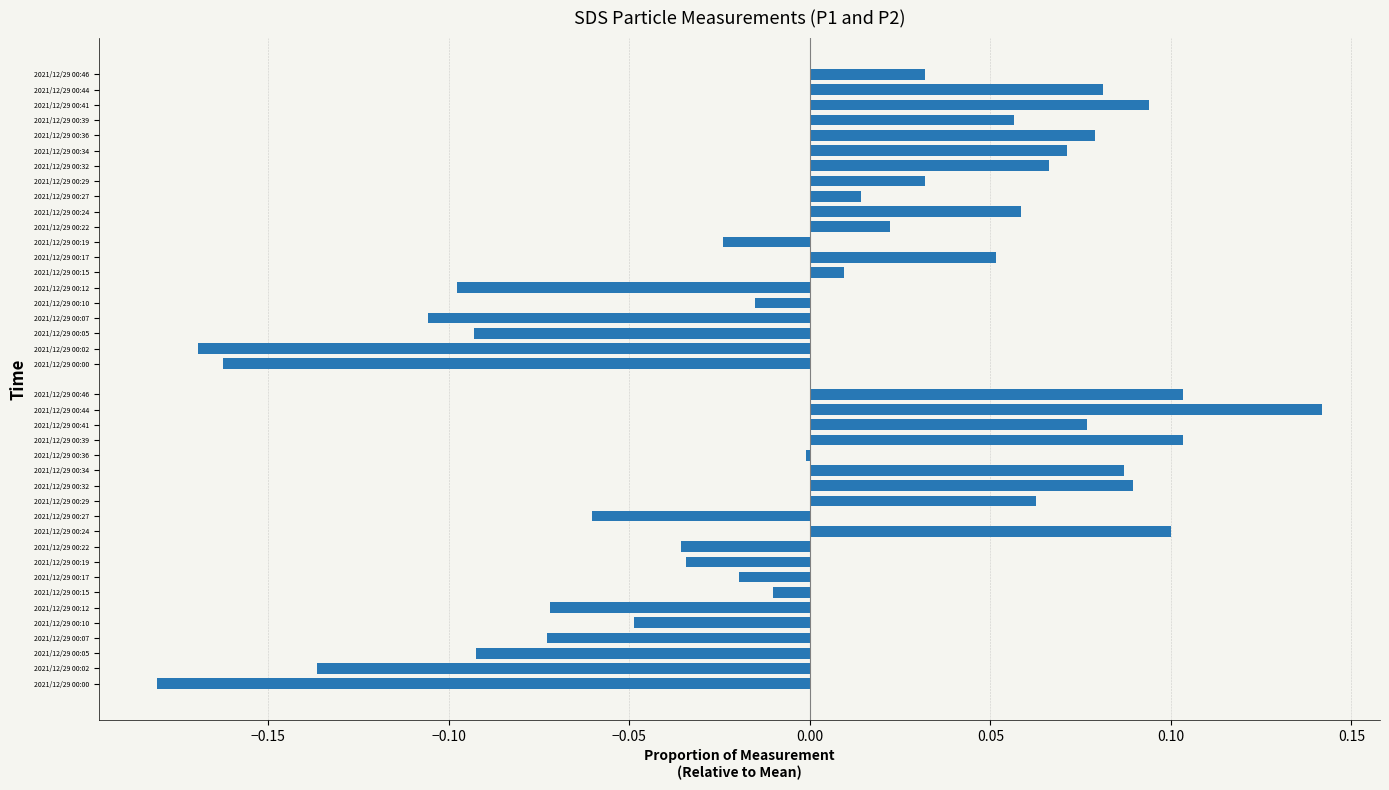

Count the number of categories in the chart.

40